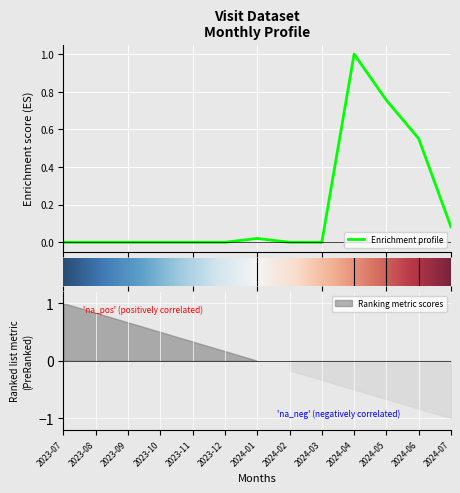

How many categories are shown in the chart?

13